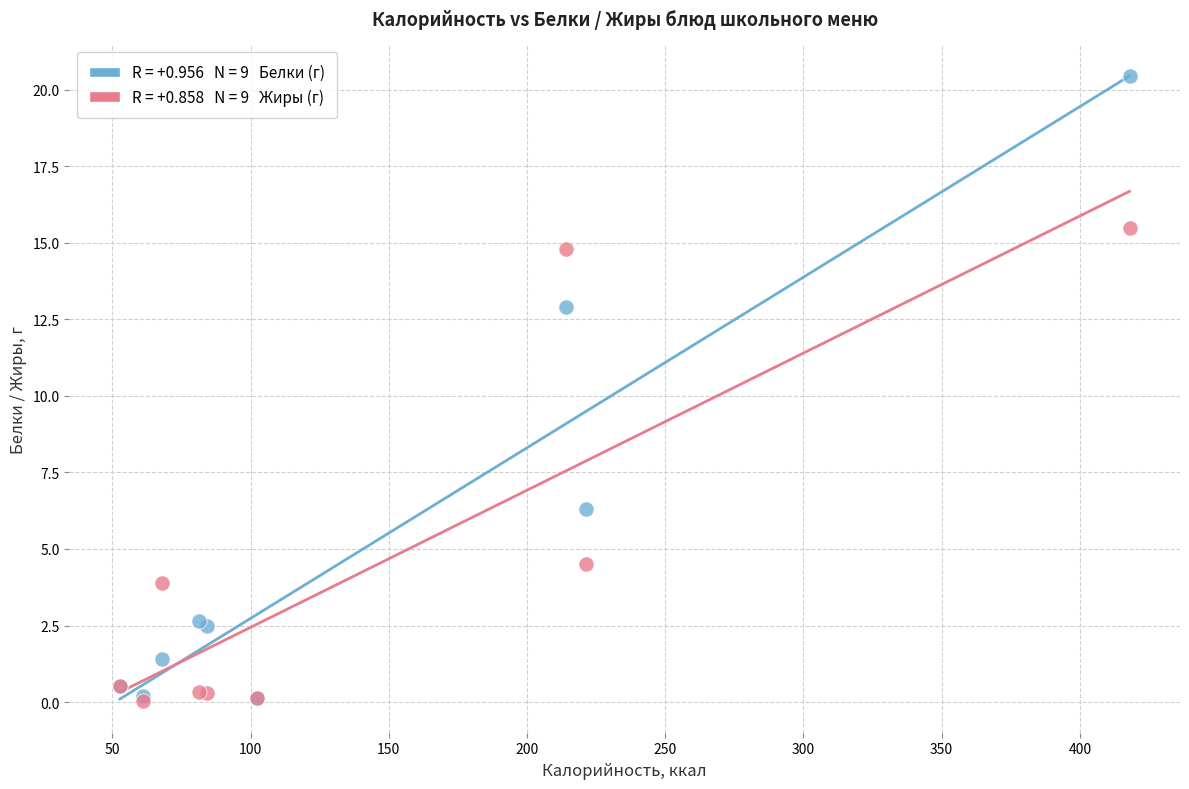

Across all series, what Y value is closest to 10?

12.9